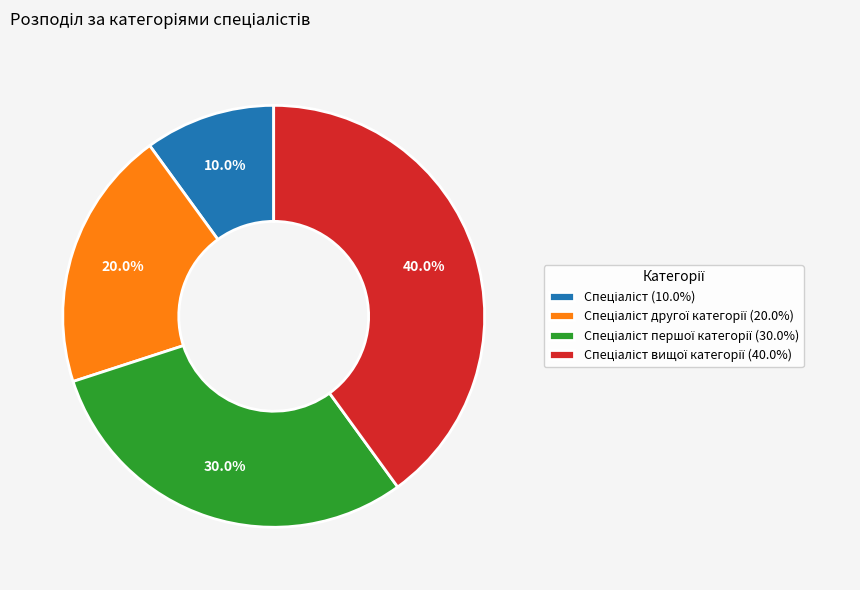

Does any single category account for the majority?

No